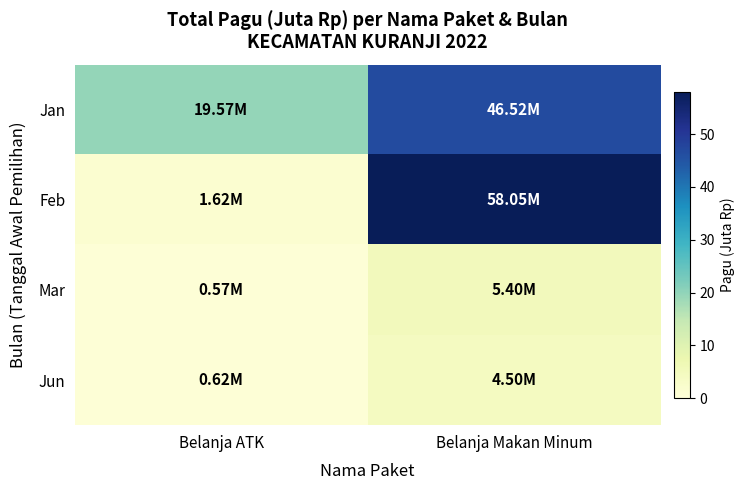

Reading right to left, transcribe all the data shown in this chart.

Jan: Belanja Makan Minum=46.5	Belanja ATK=19.6
Feb: Belanja Makan Minum=58.0	Belanja ATK=1.6
Mar: Belanja Makan Minum=5.4	Belanja ATK=0.6
Jun: Belanja Makan Minum=4.5	Belanja ATK=0.6